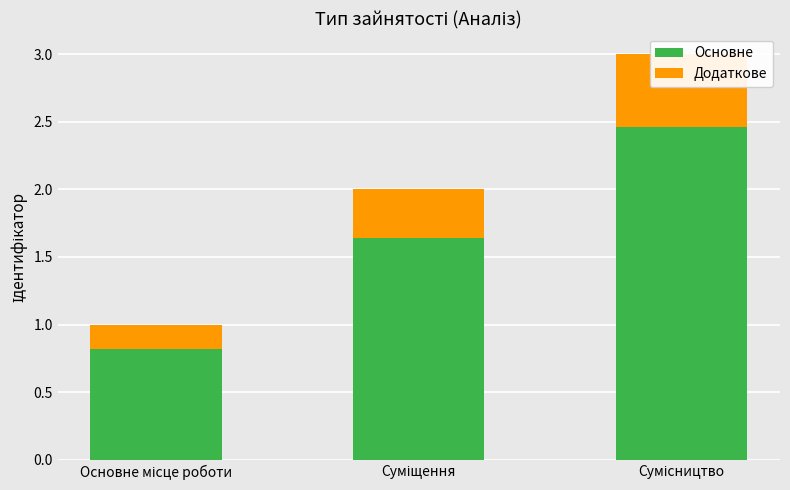

How many bars are there in each group?

2